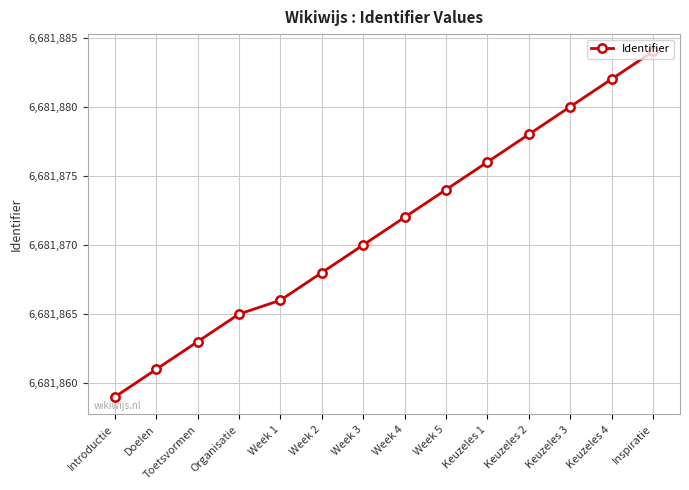

Reading left to right, transcribe all the data shown in this chart.

6681859	6681861	6681863	6681865	6681866	6681868	6681870	6681872	6681874	6681876	6681878	6681880	6681882	6681884